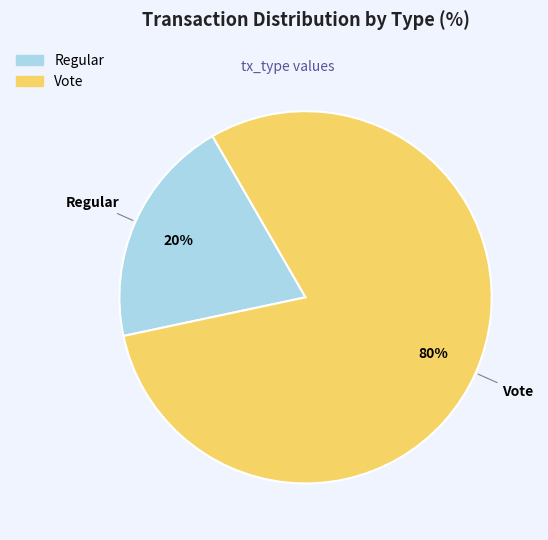

What is the smallest slice in the pie chart?

Regular